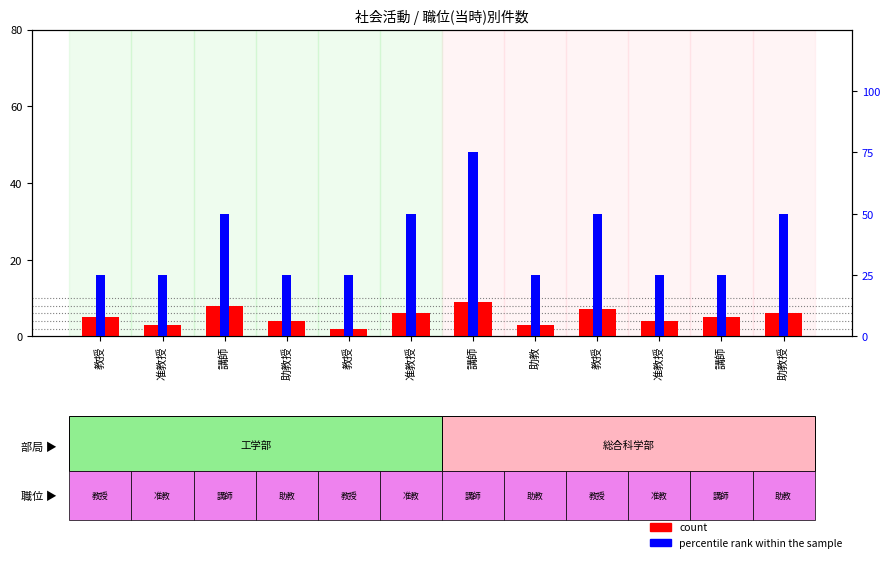

What is the label of the 11th bar from the right?

准教授